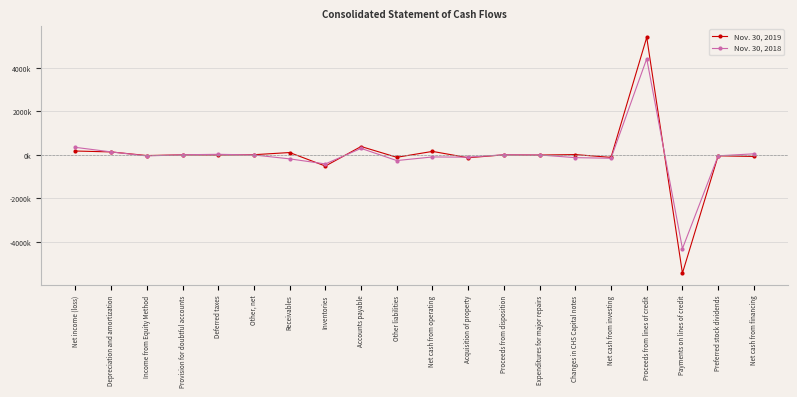

Which category has the highest value in the Nov. 30, 2019 series?

Proceeds from lines of credit